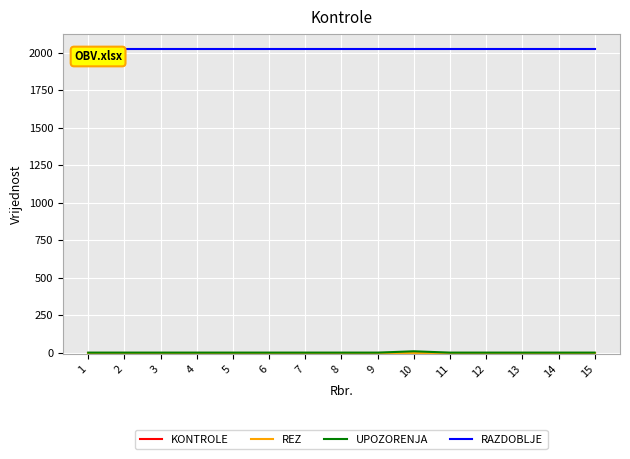

Does the chart have visible grid lines?

Yes